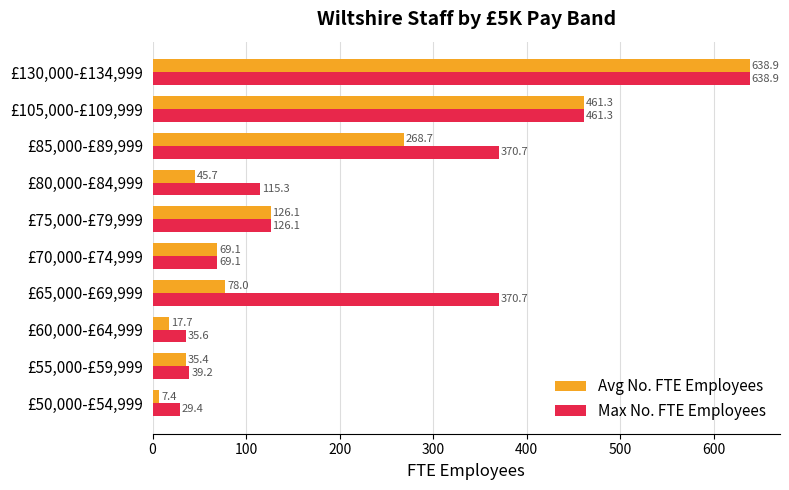

What is the difference between the maximum and minimum values in the Avg No. FTE Employees series?

631.5